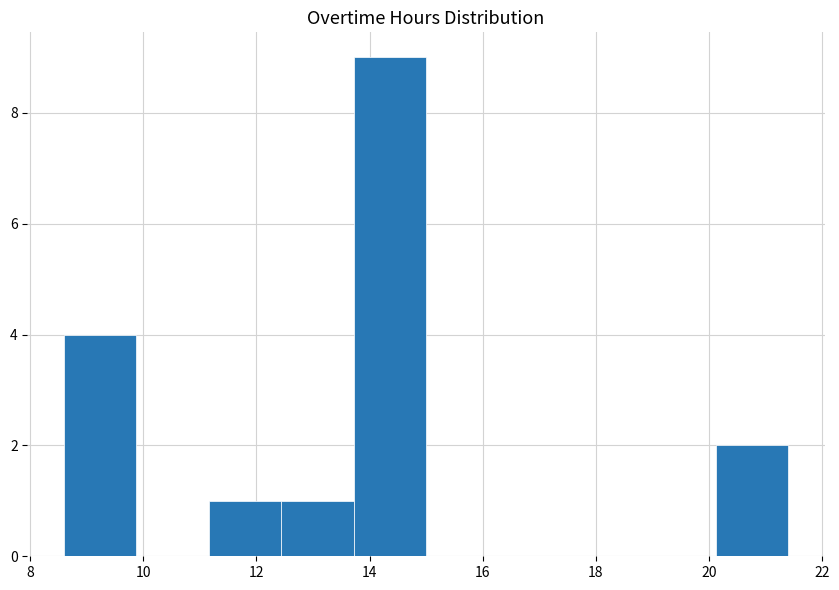

Reading left to right, transcribe this chart: for each bar, give the range it covers on the x-axis and its height. Neither the bar edges nor the heights are printed on the chart, so give them approximately, as read against the axes.

8.6 to 9.8: 4
9.8 to 11.2: 0
11.2 to 12.4: 1
12.4 to 13.8: 1
13.8 to 15.0: 9
15.0 to 16.2: 0
16.2 to 17.6: 0
17.6 to 18.8: 0
18.8 to 20.2: 0
20.2 to 21.4: 2